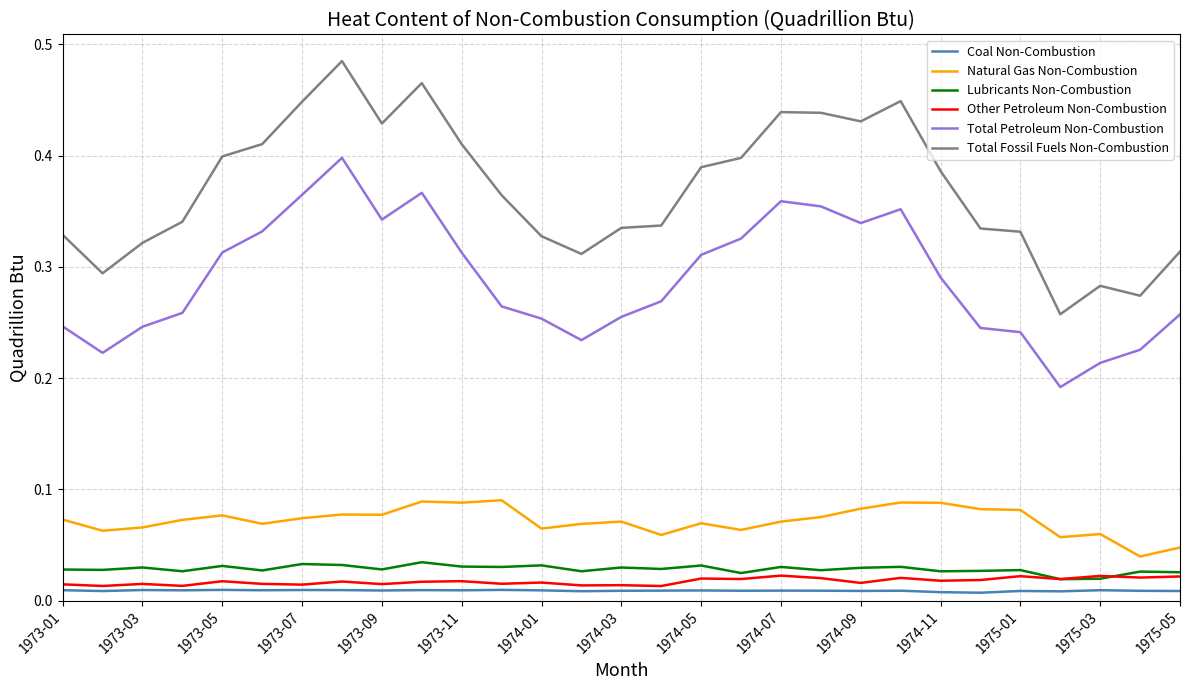

Which series has the largest total across all categories?

Total Fossil Fuels Non-Combustion